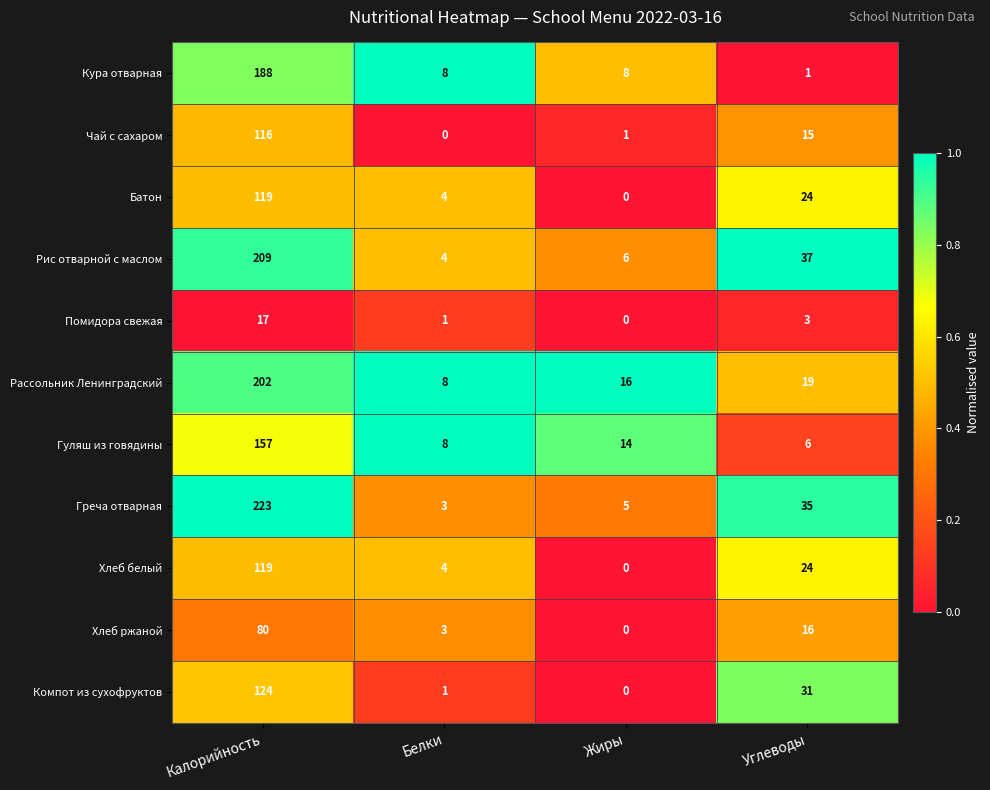

At which label does Рис отварной с маслом first exceed 37?

Калорийность